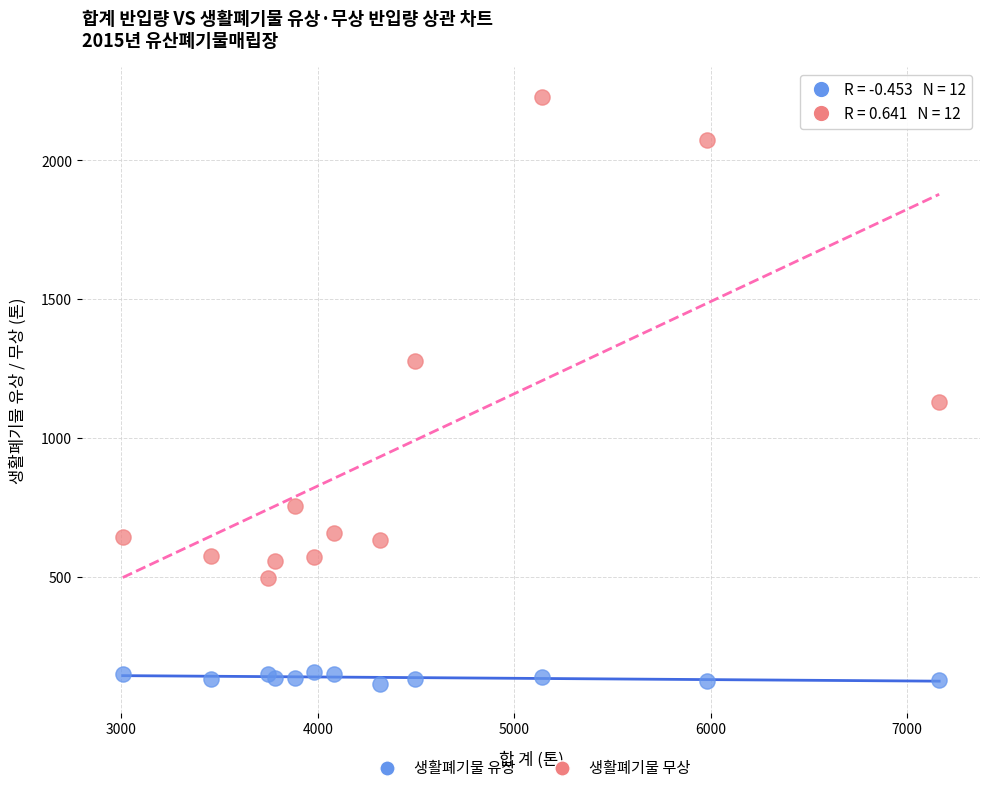

Which series reaches the maximum Y coordinate?

생활폐기물 무상